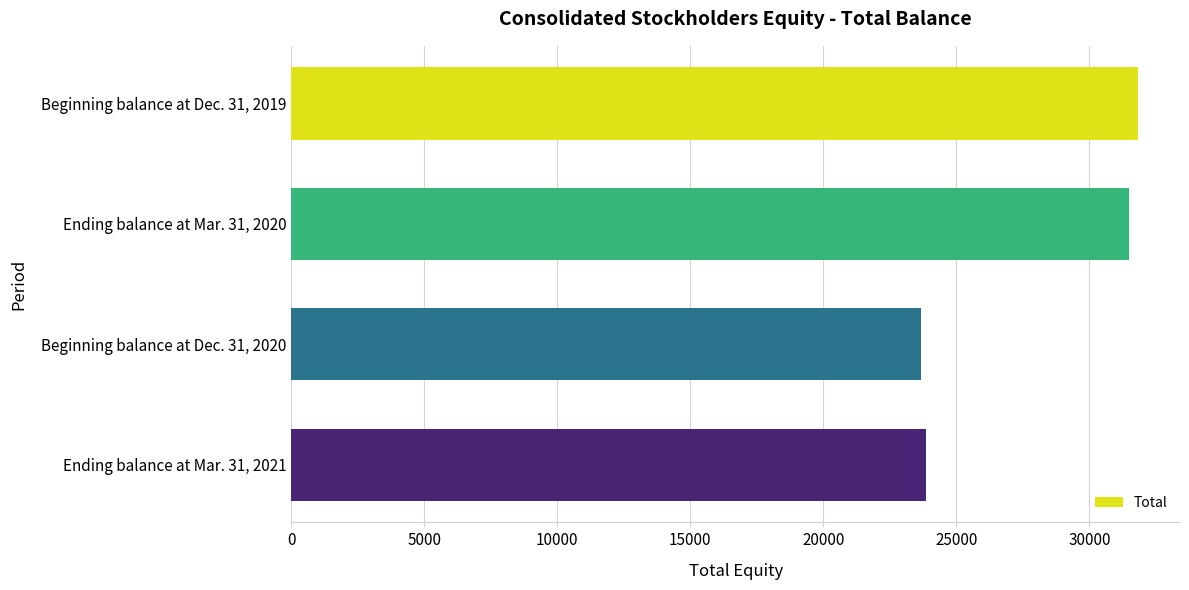

Reading top to bottom, what are all the values shown in this chart?

Beginning balance at Dec. 31, 2019=31811	Ending balance at Mar. 31, 2020=31473	Beginning balance at Dec. 31, 2020=23650	Ending balance at Mar. 31, 2021=23844